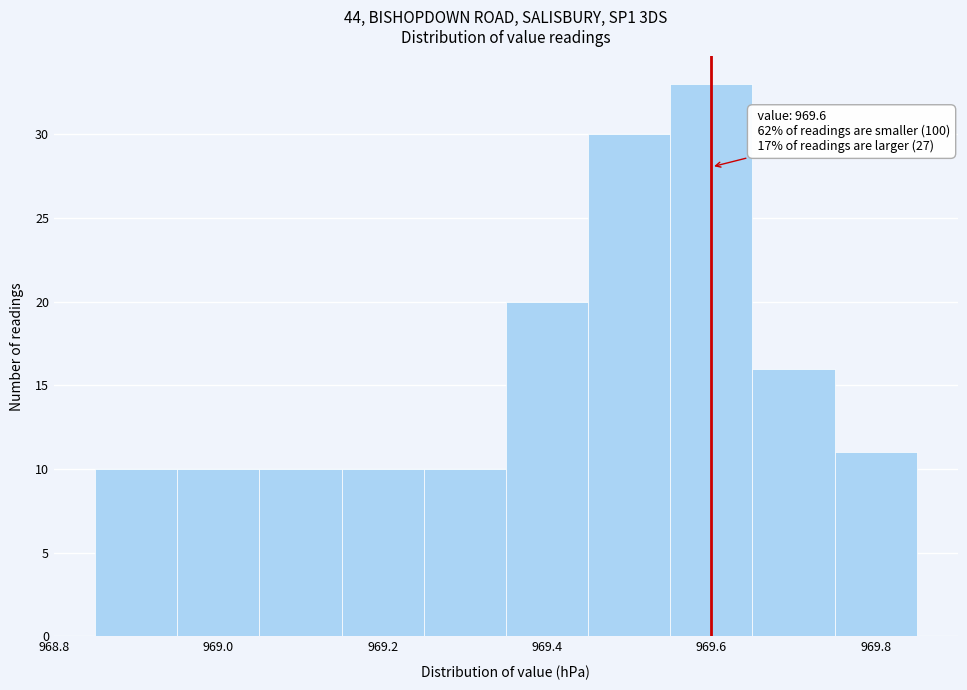

Which range on the x-axis has the tallest bar?

969.55 to 969.65